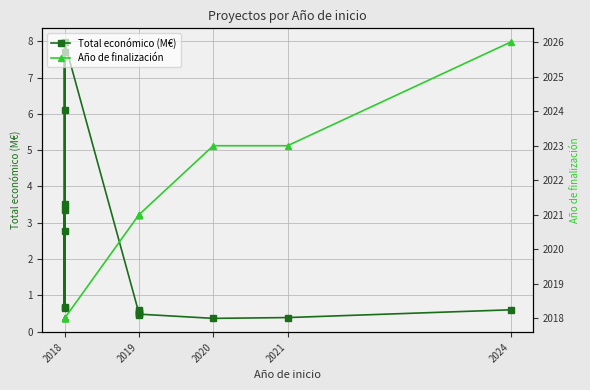

What is the average value of the Total económico (M€) series?

2.3